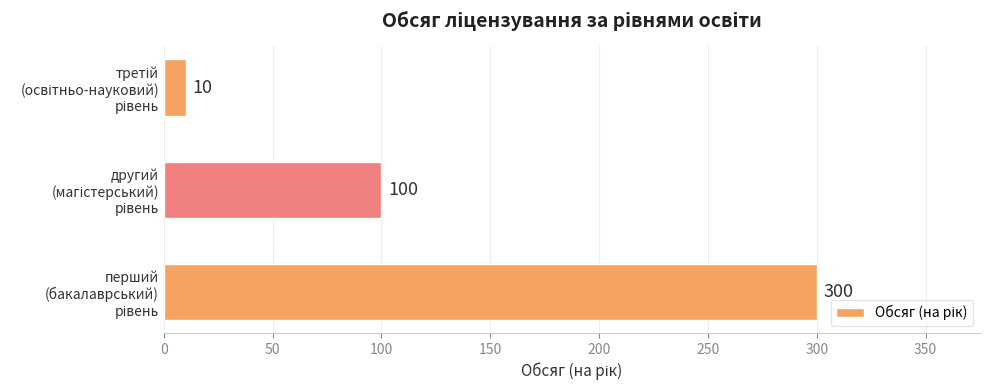

What is the maximum value shown in the chart?

300